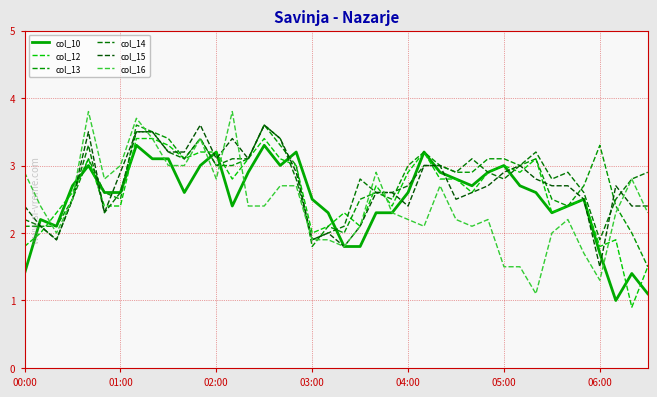

Is this an area chart (filled region under the line)?

No